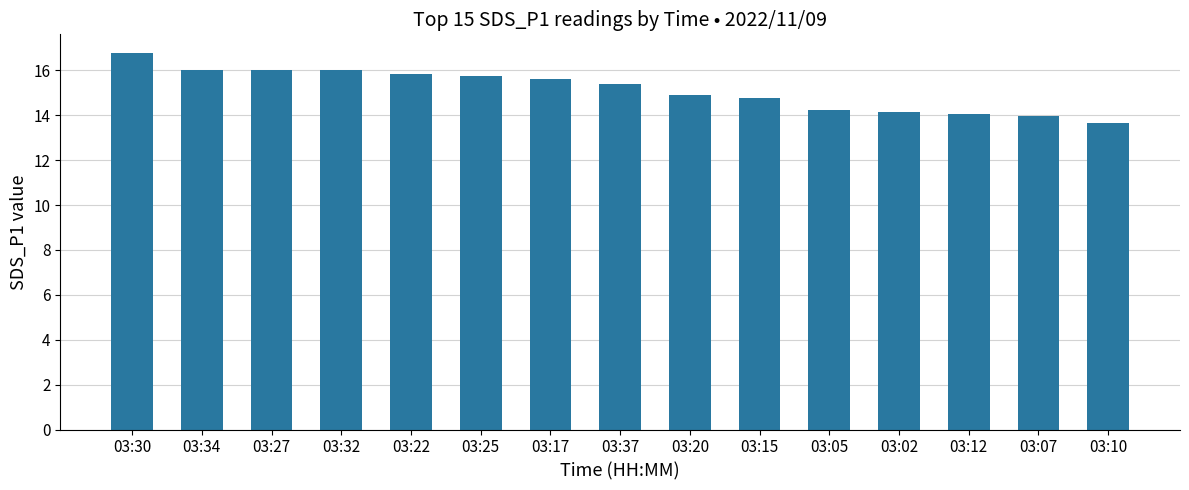

What is the average value?

15.1